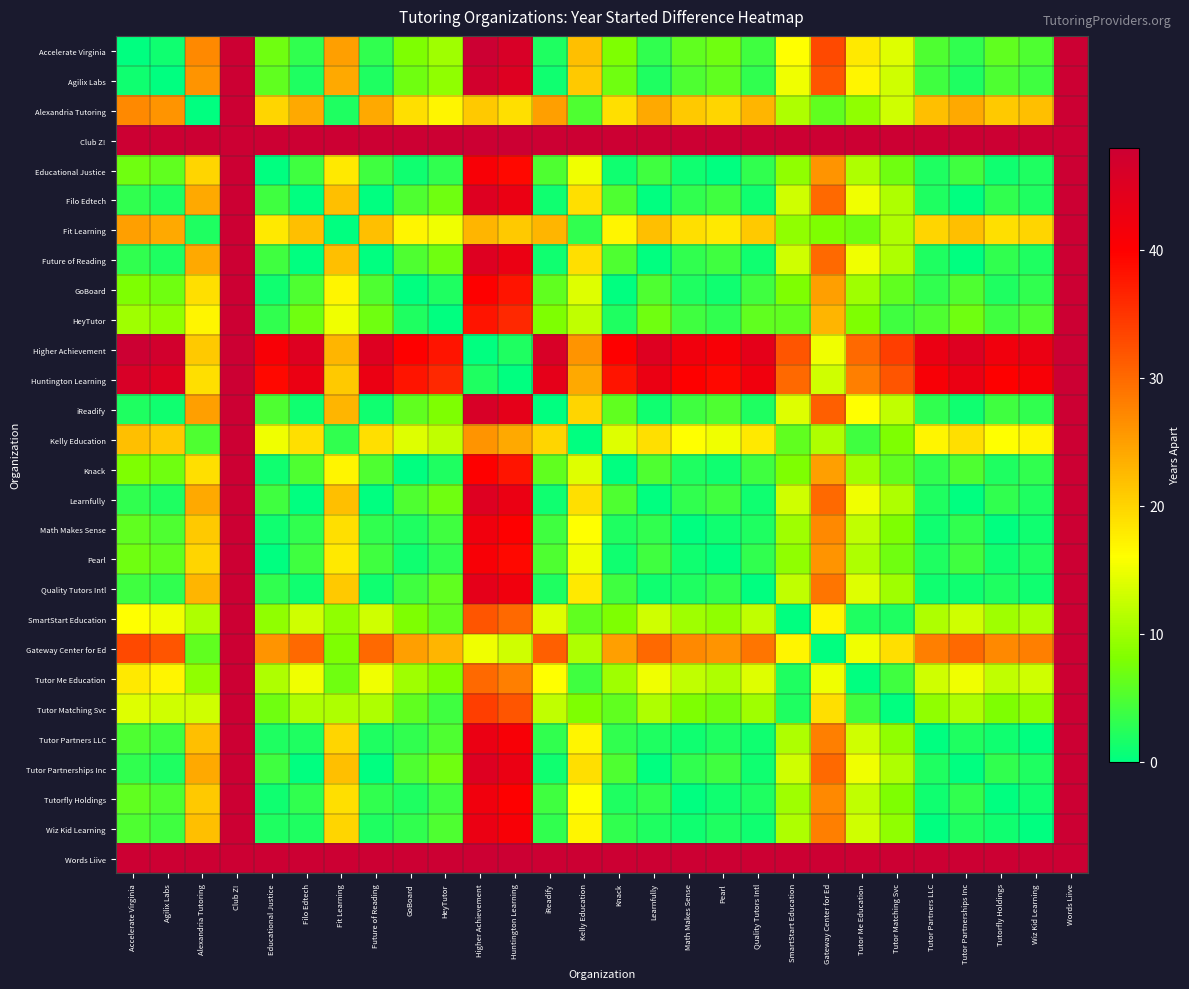

Which category has the lowest value in the Club Z! series?

Accelerate Virginia